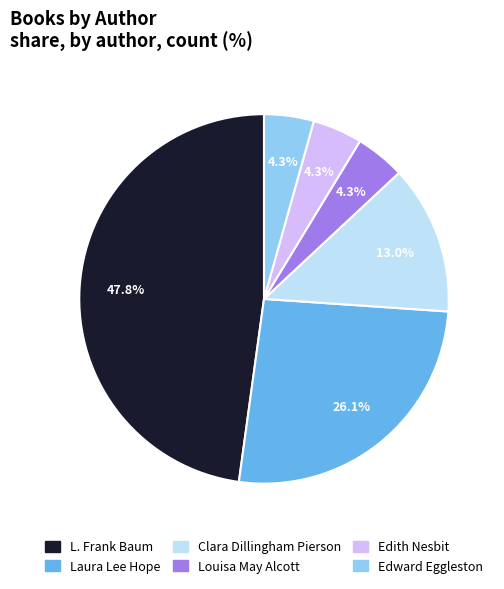

How much of the chart is everything except Clara Dillingham Pierson?

87.0%